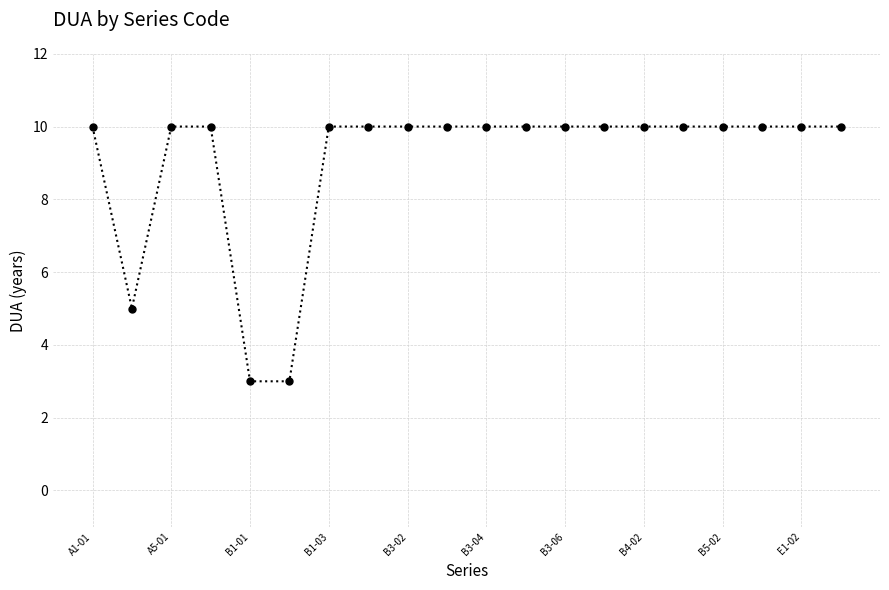

How many lines are shown in the chart?

1